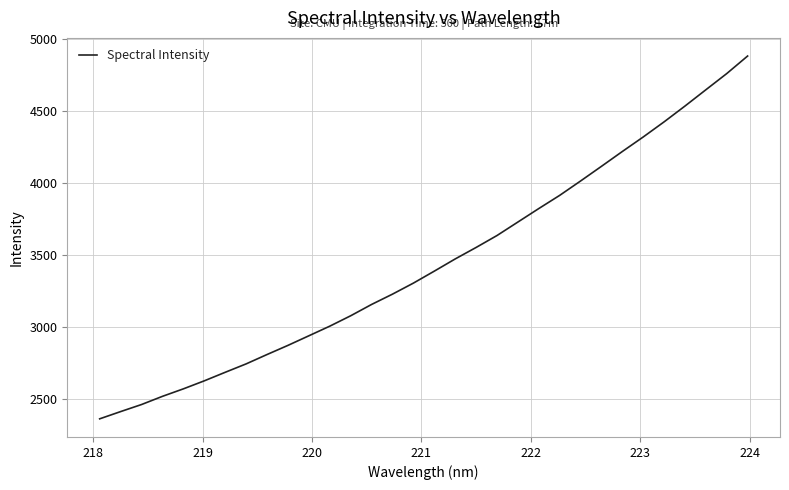

What is the maximum value shown in the chart?

4881.7